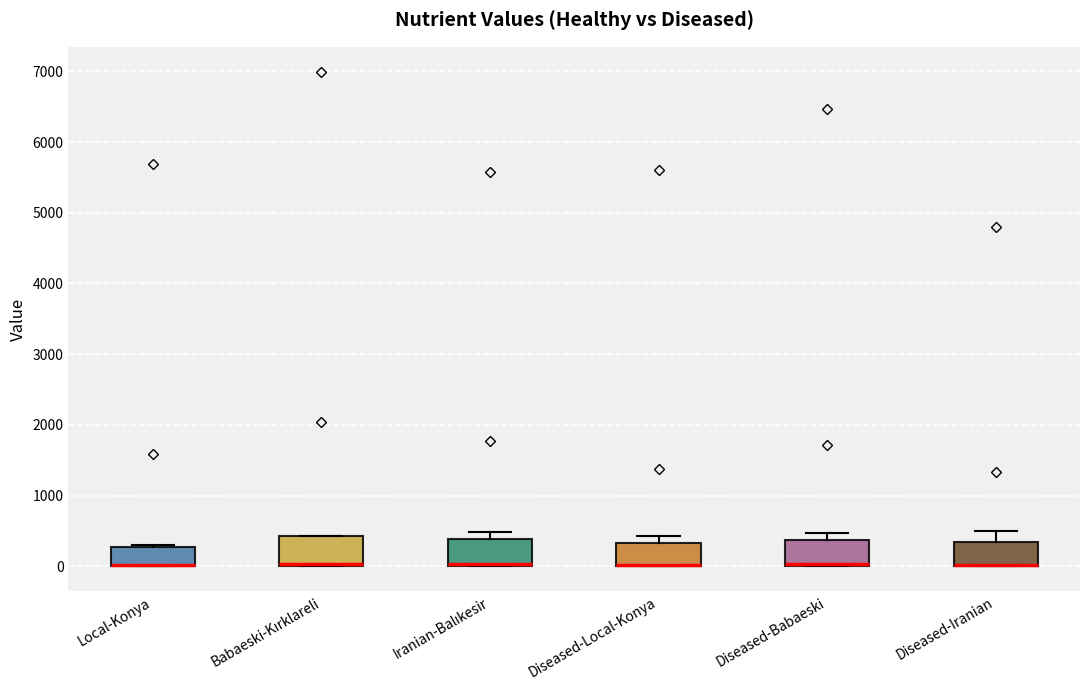

Where is the lower edge of the box for Local-Konya on the y-axis? The values are not printed on the chart, so give them approximately, as read against the axis.

0